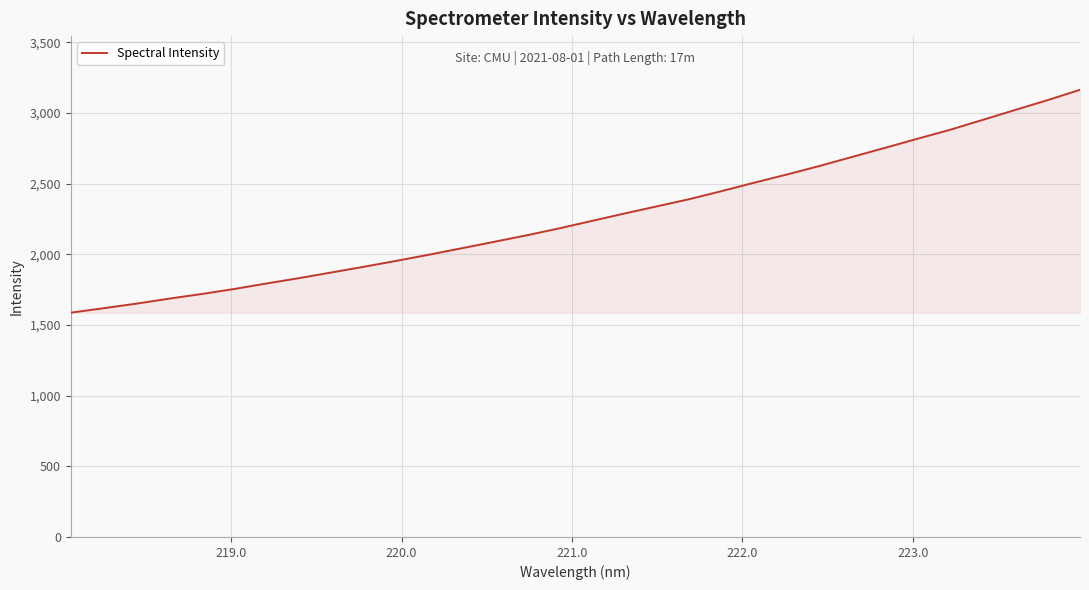

What is the smallest value displayed?

1587.0